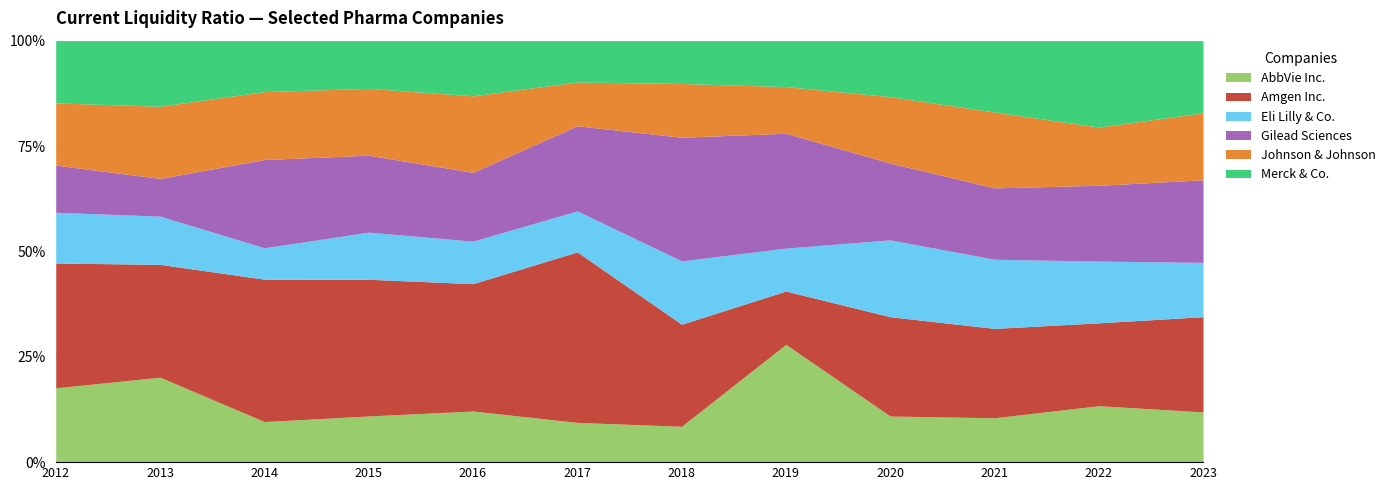

What is the value of the Eli Lilly & Co. point at the 2nd from the left?

1.5